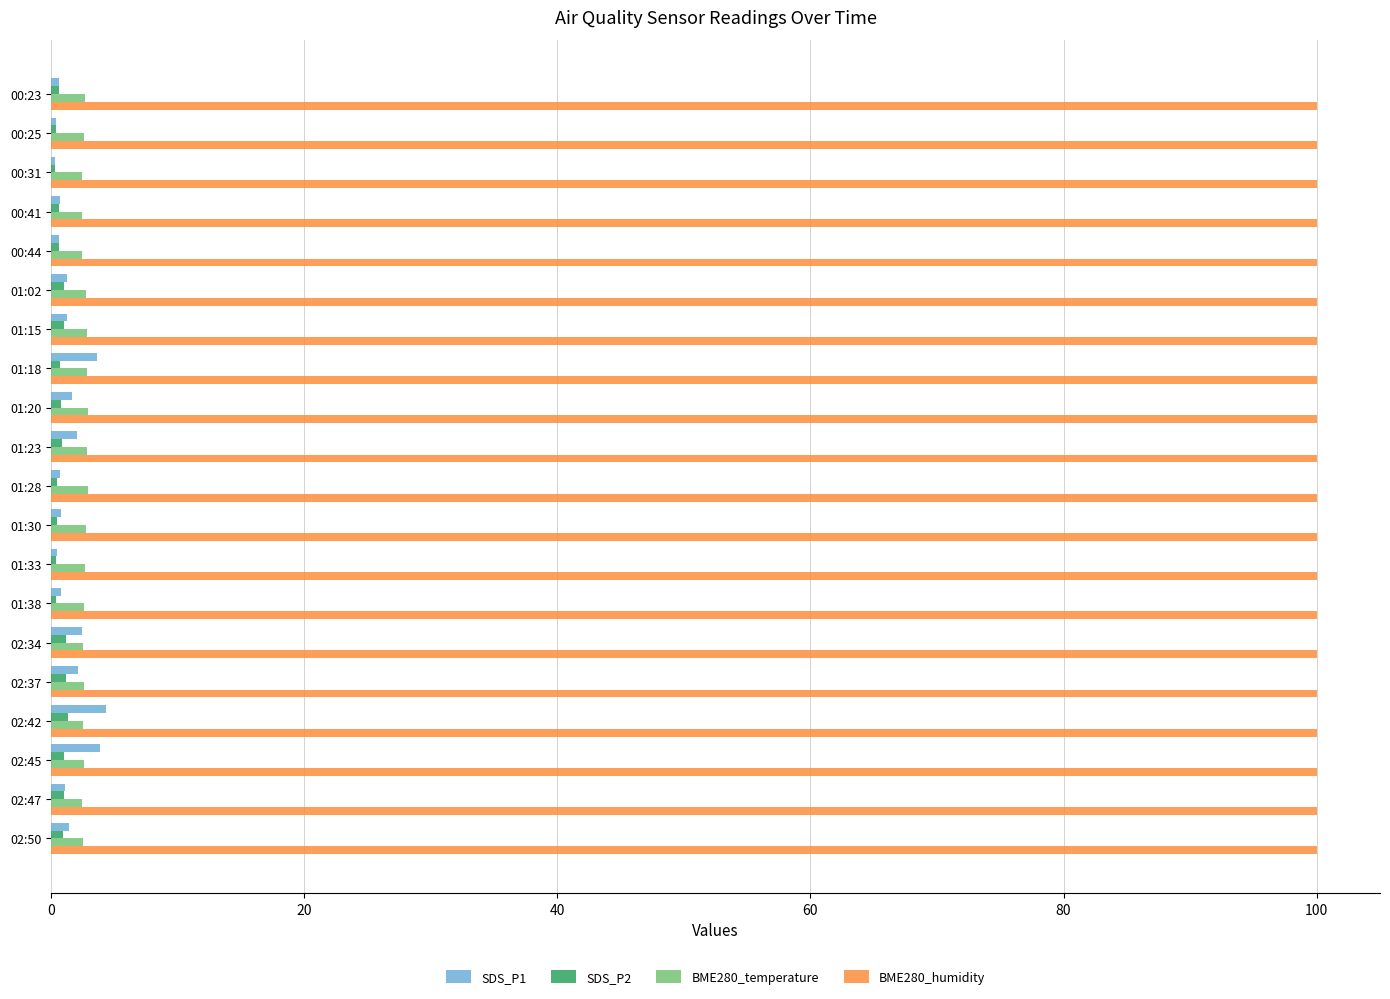

Is the value of BME280_humidity at 01:33 greater than the value of SDS_P2 at 02:50?

Yes